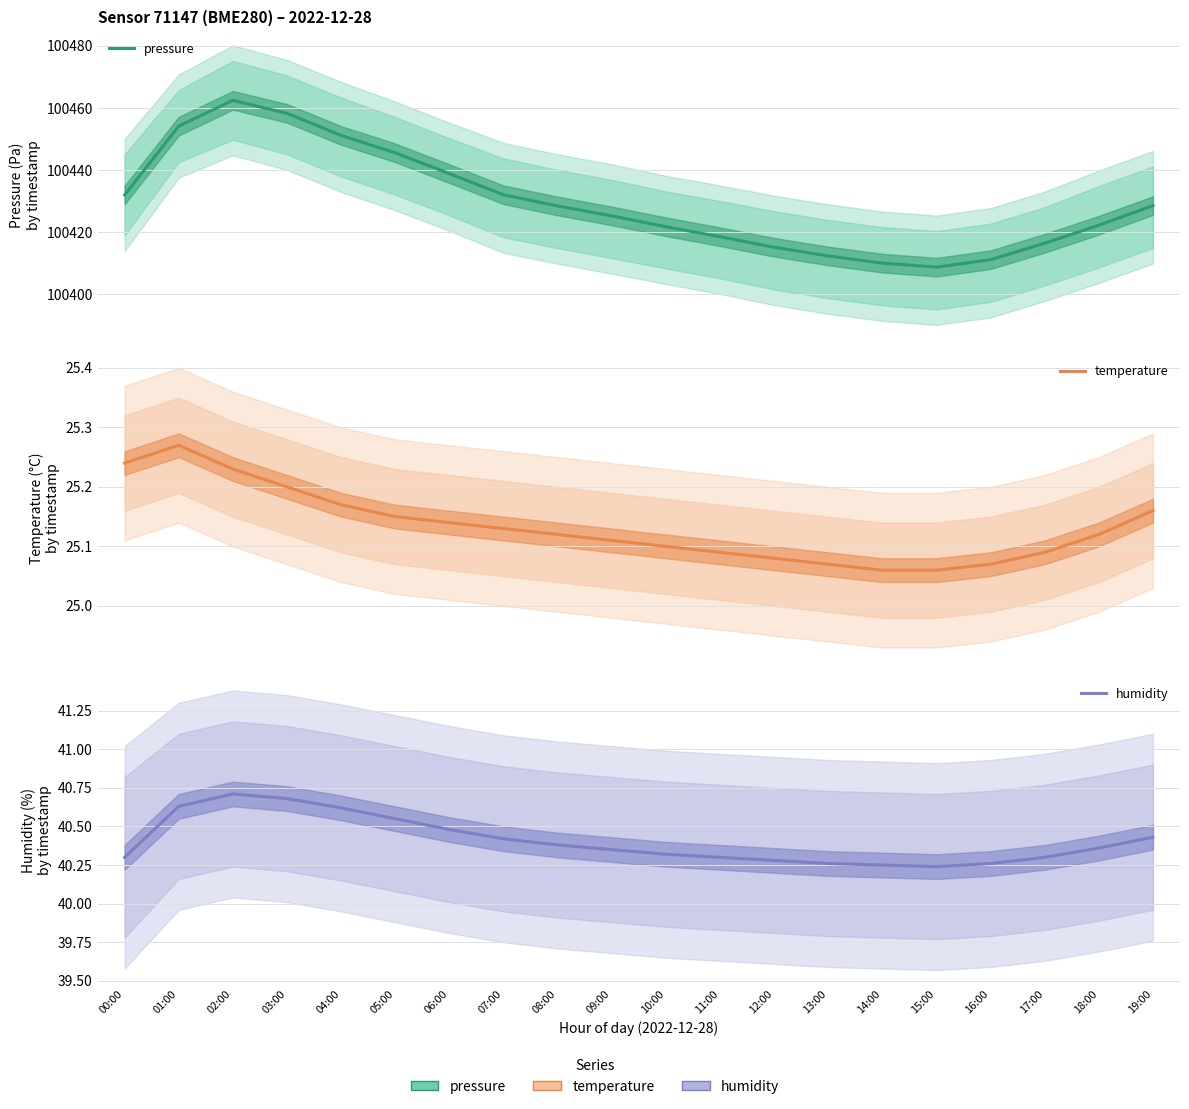

What position from the left is 15:00?

16